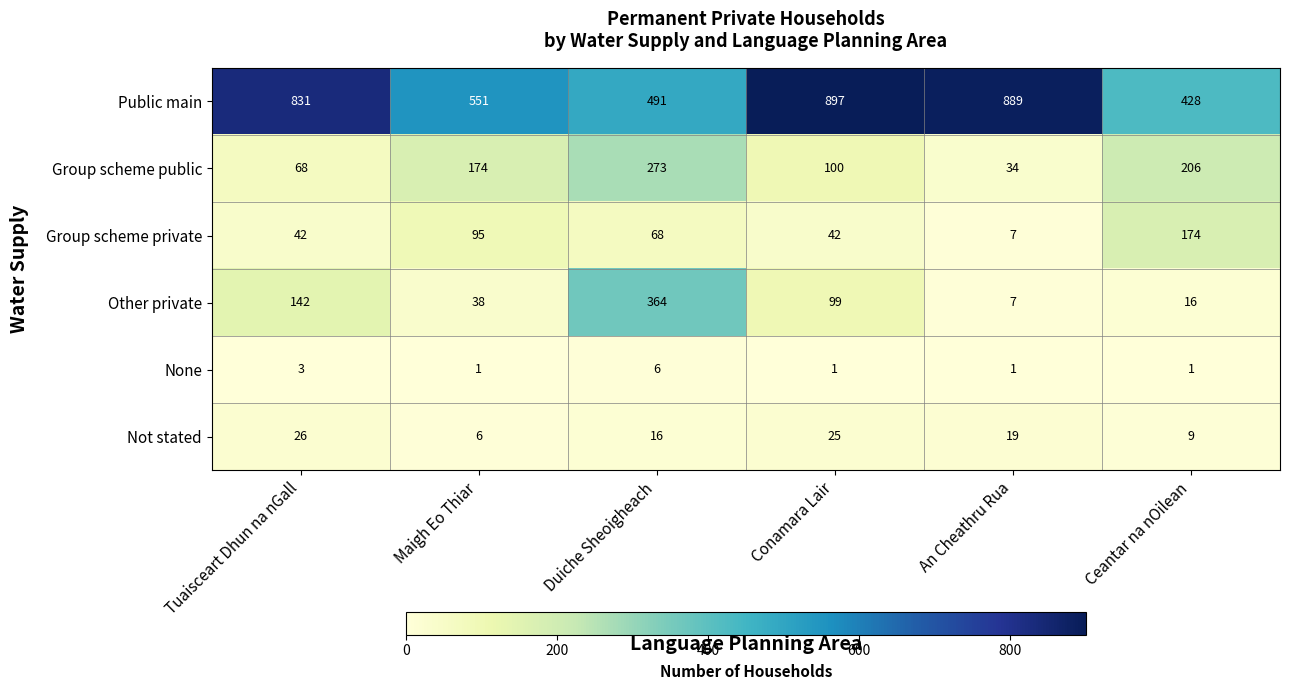

What is the spread (max minus min) of values at Duiche Sheoigheach?

485